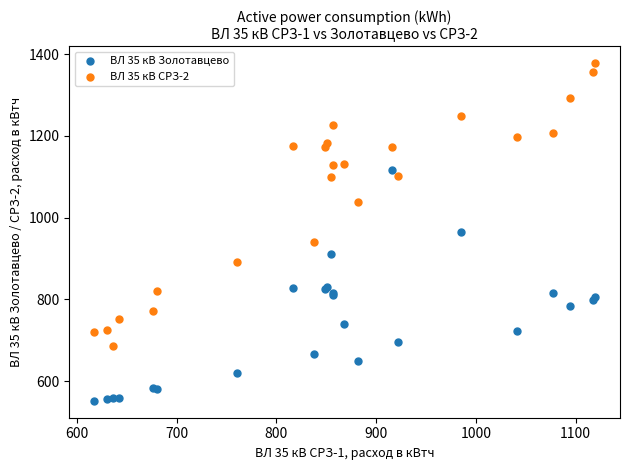

Which series has the widest spread of Y values?

ВЛ 35 кВ СРЗ-2